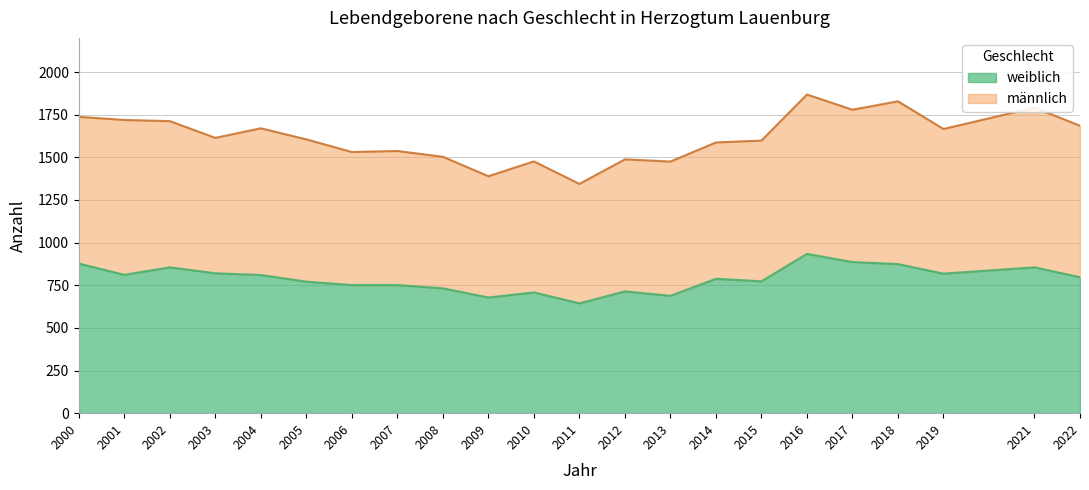

True or false: the data shows 1229 at 2014.

False